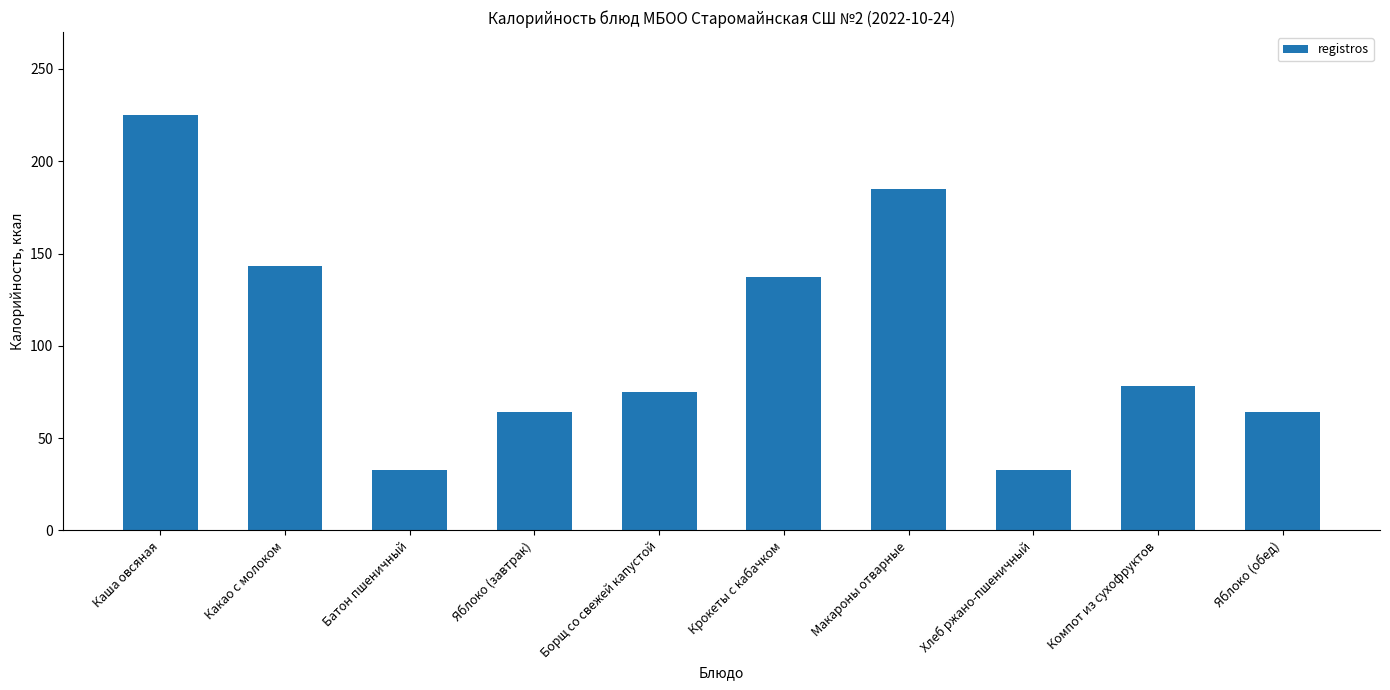

The value at Борщ со свежей капустой is 75.0. True or false?

True